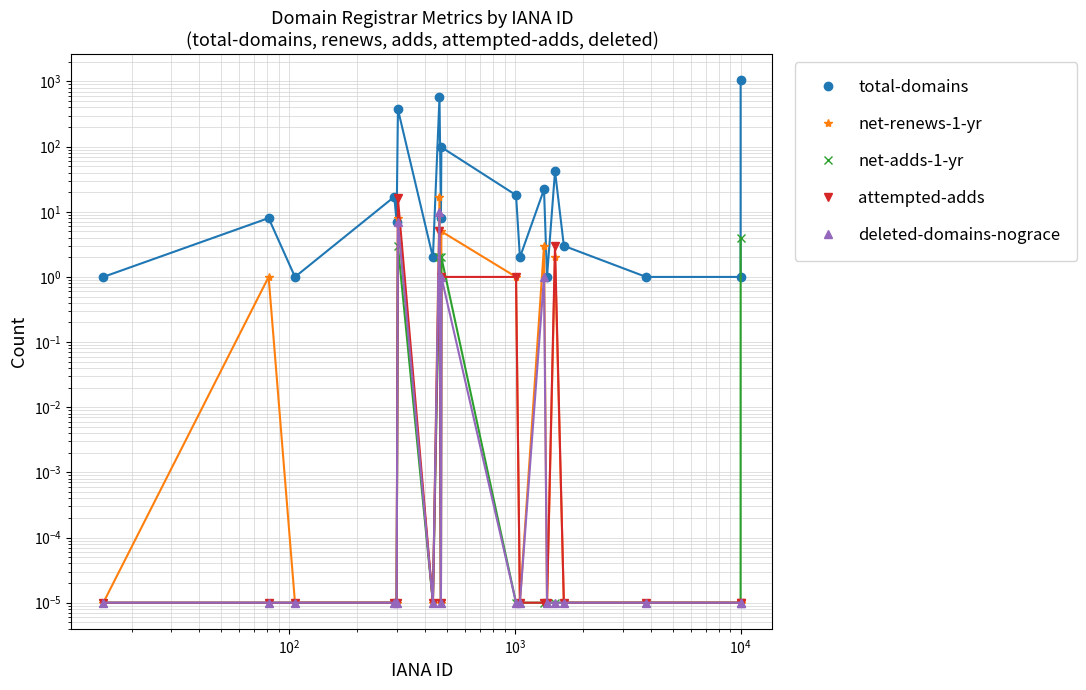

True or false: net-adds-1-yr has more than 1 points higher than both neighbors.

True